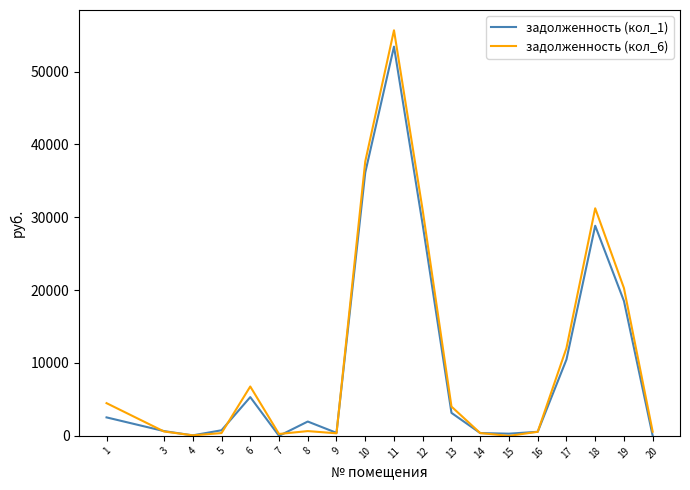

At which category is the sum across all series the highest?

11